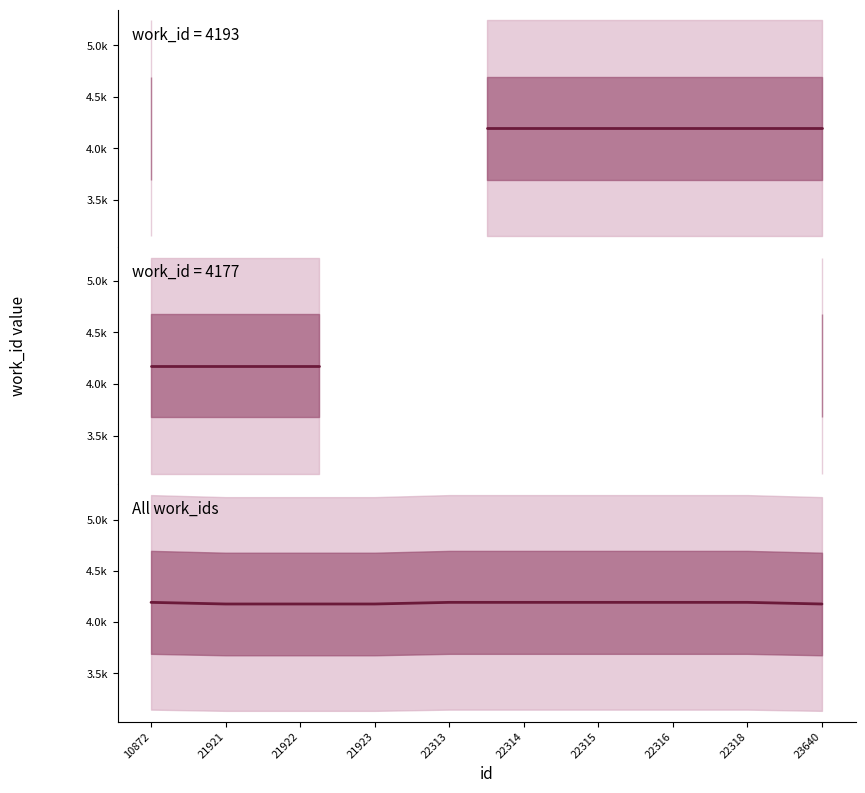

True or false: the data has more than 0 interior local peaks.

False